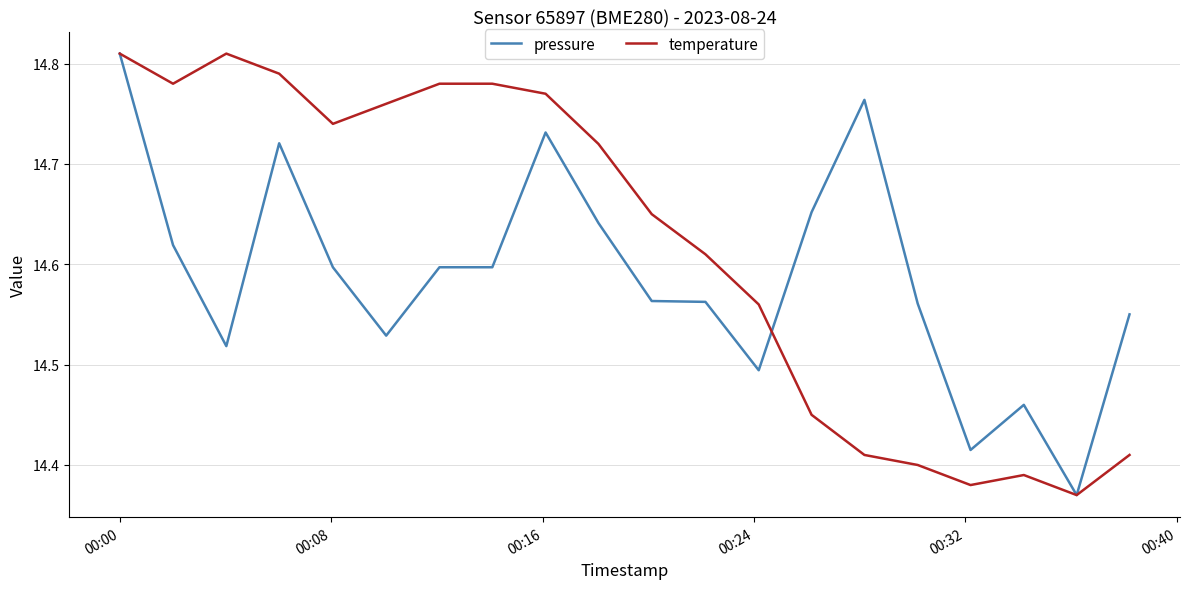

List the series in order of their overall mean, highest first.

temperature, pressure